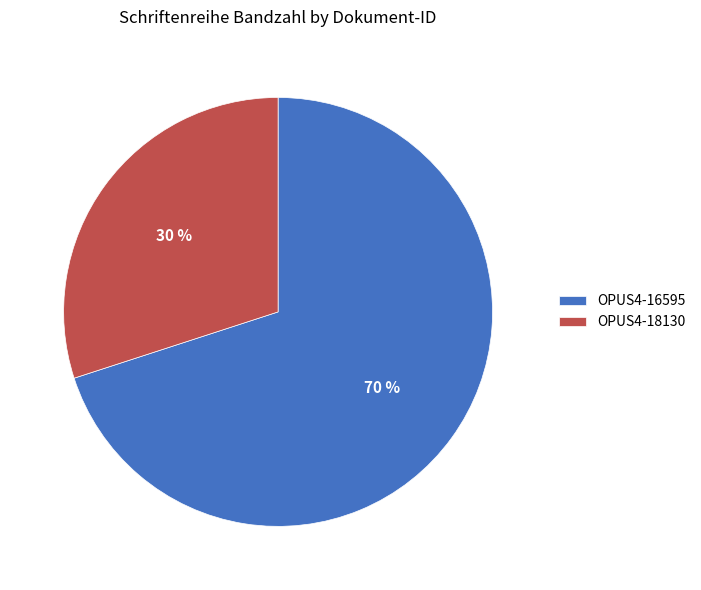

What is the ratio of the value at OPUS4-16595 to the value at OPUS4-18130?

2.3